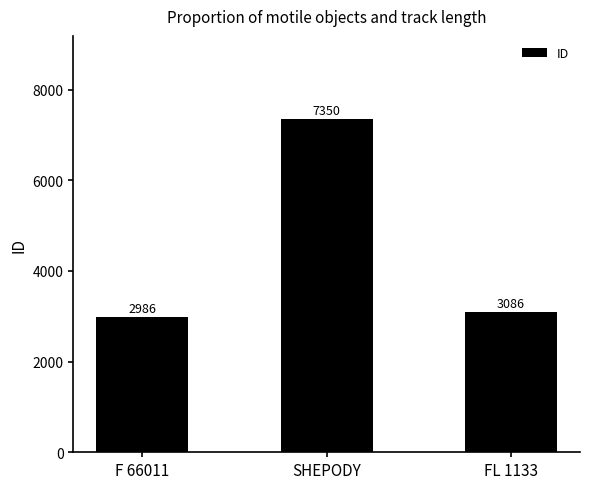

Reading left to right, transcribe all the data shown in this chart.

F 66011=2986	SHEPODY=7350	FL 1133=3086